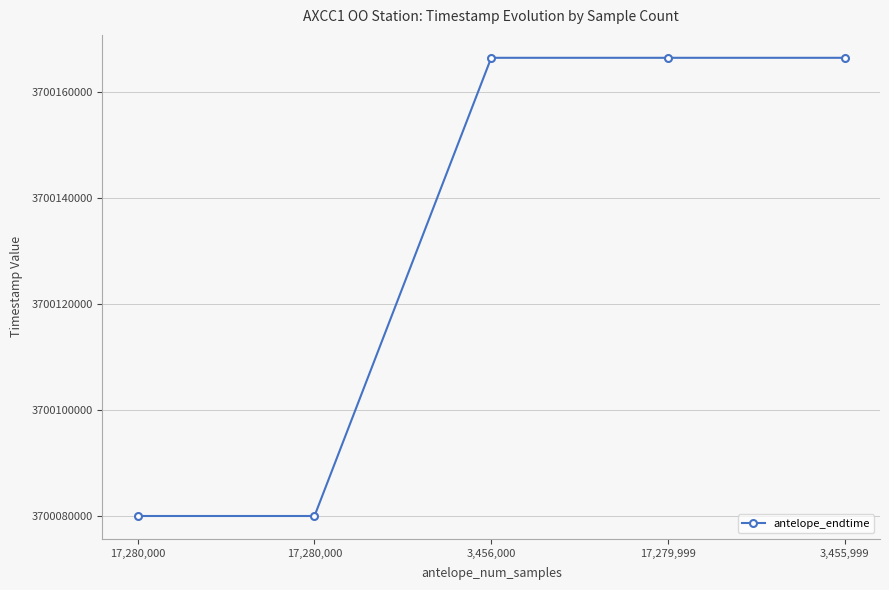

How many values are below 3700166400?

2